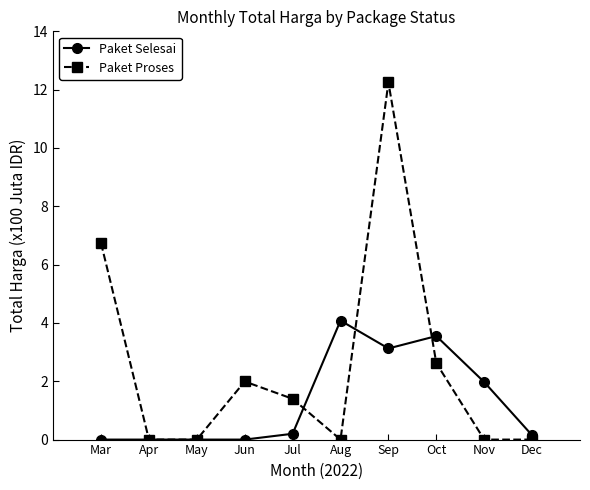

What is the difference between the highest and lowest values at Sep?

9.1